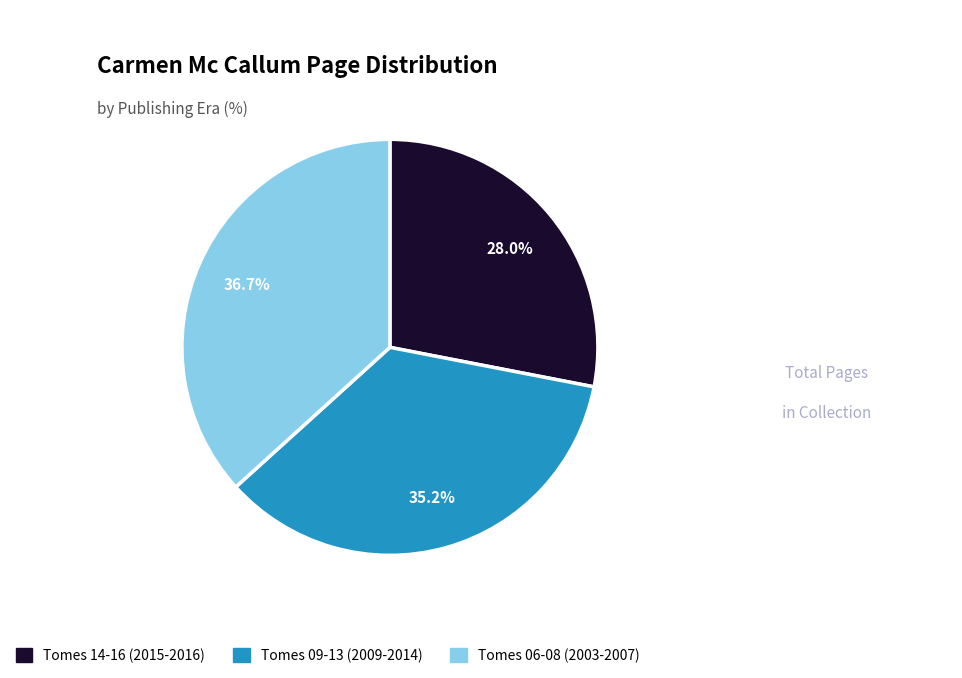

Is there a majority slice in this chart?

No